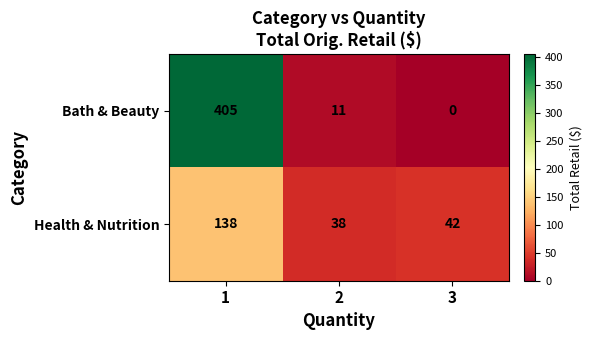

What is the sum of the Health & Nutrition values at 3 and 1?

180